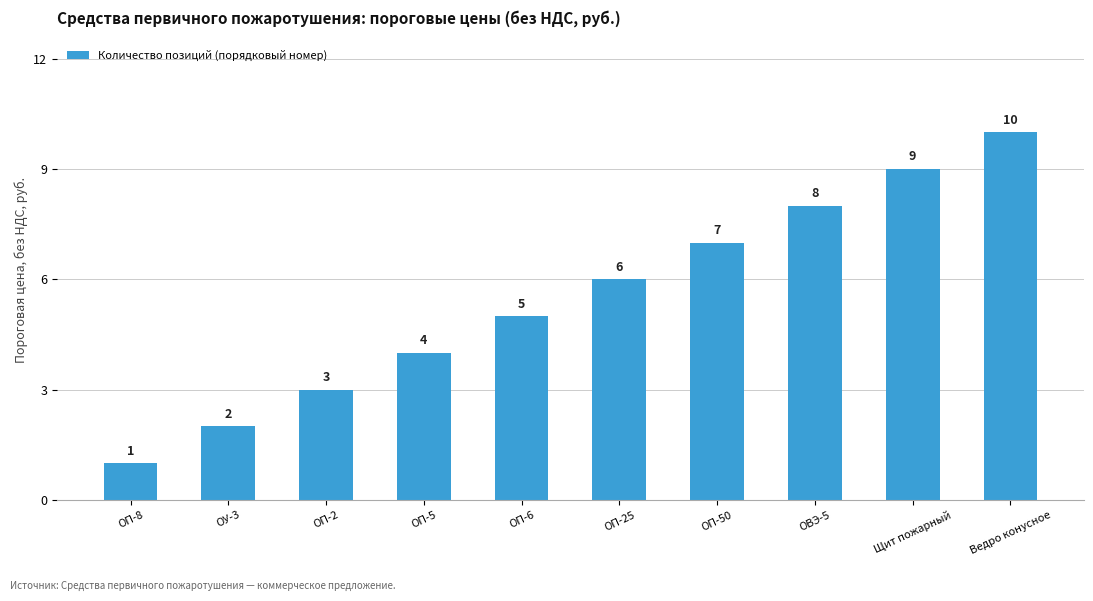

Count the number of data series in this chart.

1